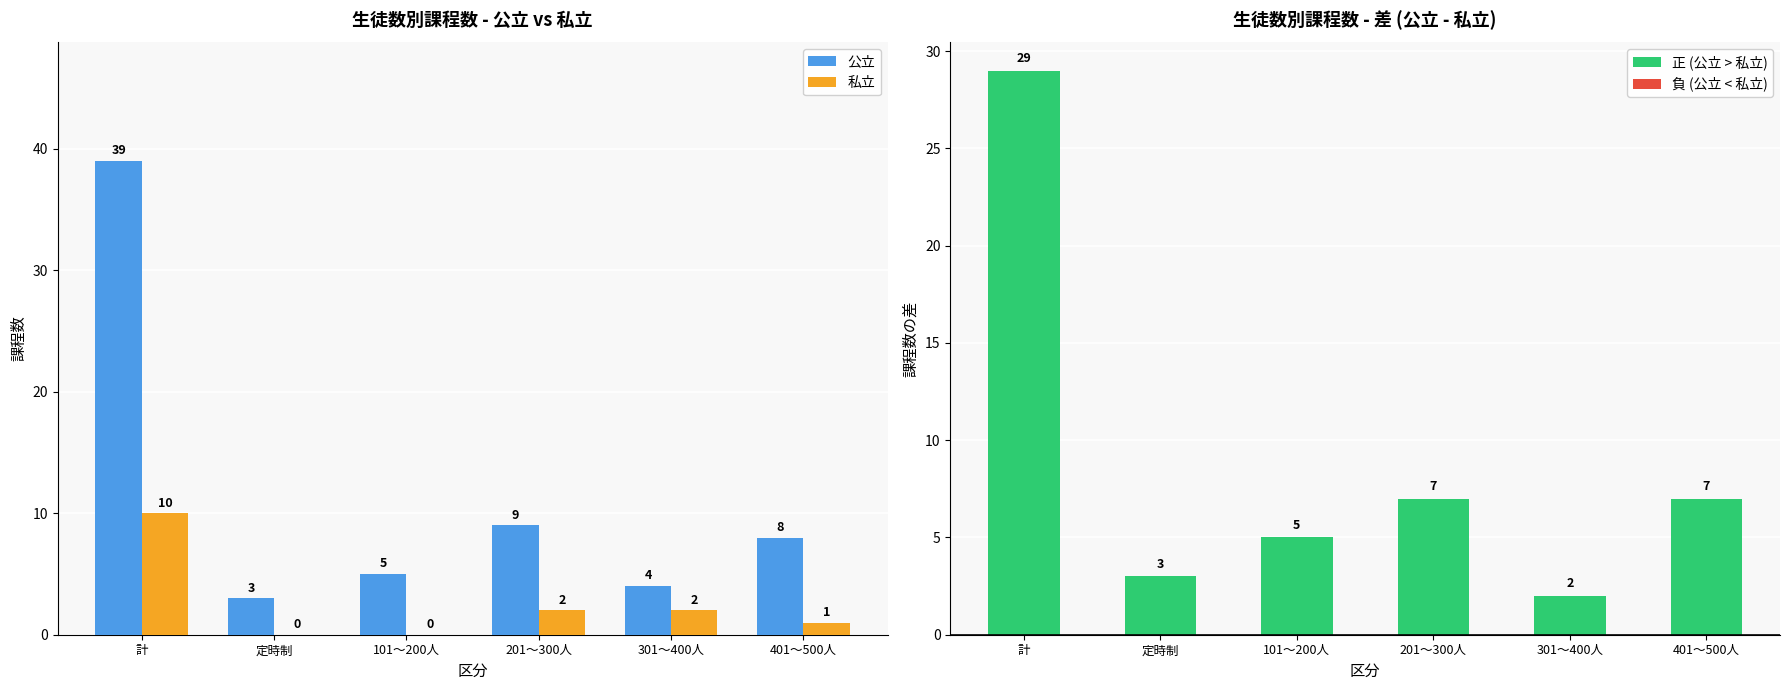

What is the minimum value for 公立?

3